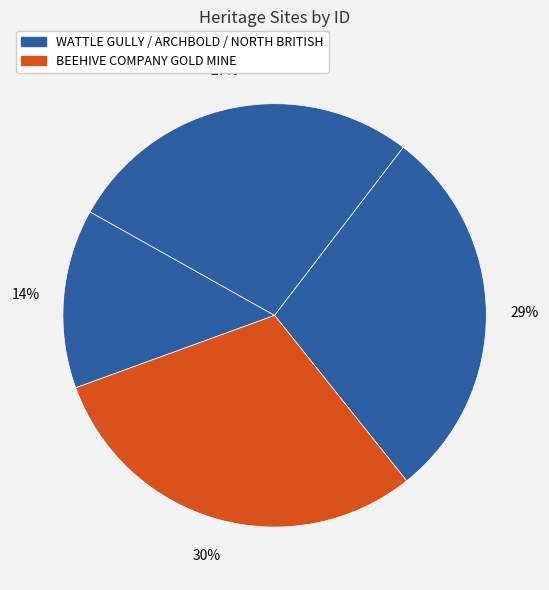

Is there any slice that represents more than half of the pie?

No